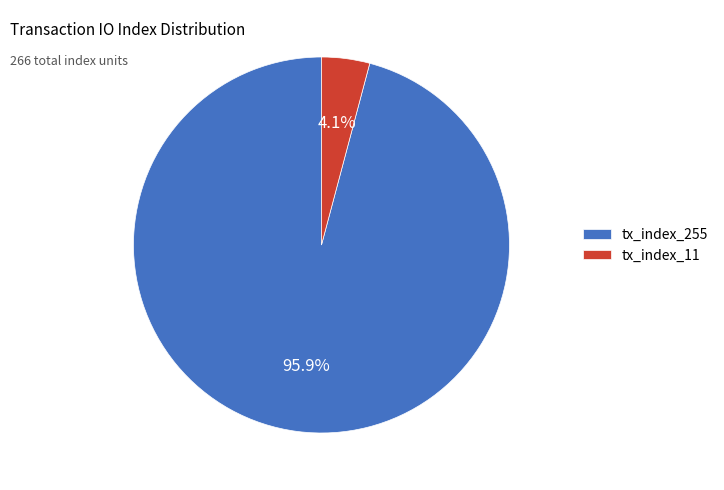

Which category accounts for the majority?

tx_index_255